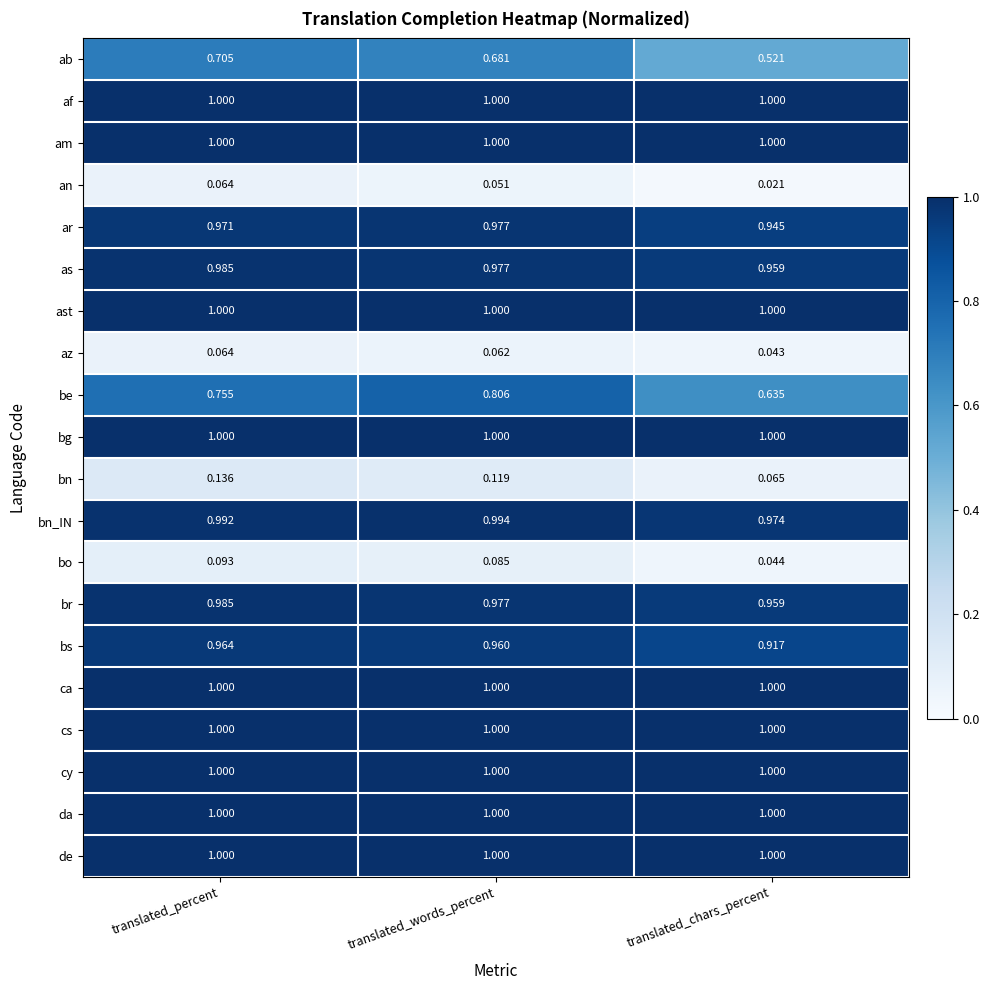

List the labels in order of bn_IN value, smallest first.

translated_chars_percent, translated_percent, translated_words_percent